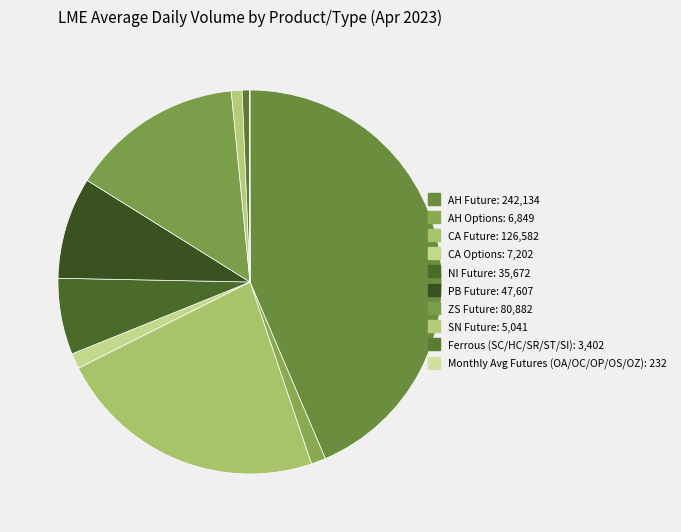

Which slice is the largest?

AH Future